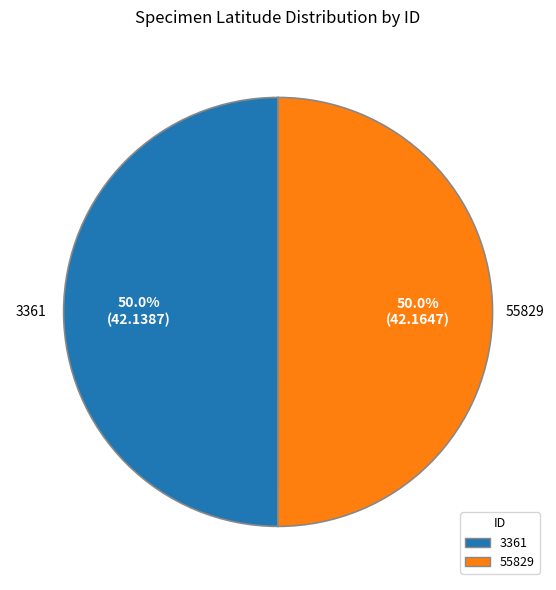

Approximately how many times larger is the value at 55829 compared to 3361?

1.0